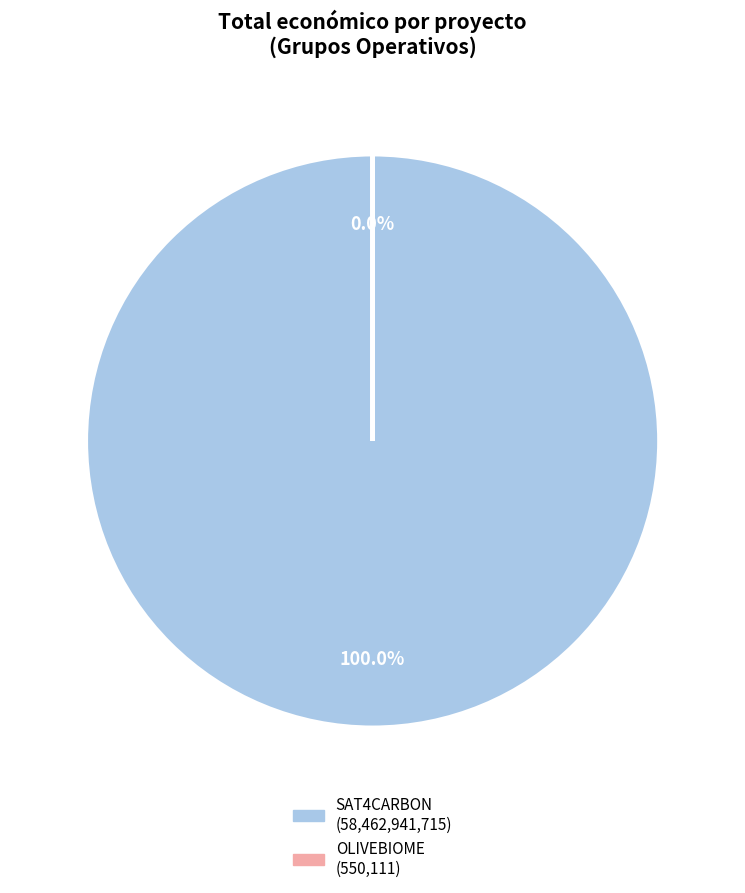

To the nearest percent, what is the combined percentage of Groupe Opérationnel OLIVEBIOME and Groupe opérationnel SAT4CARBON?

100%